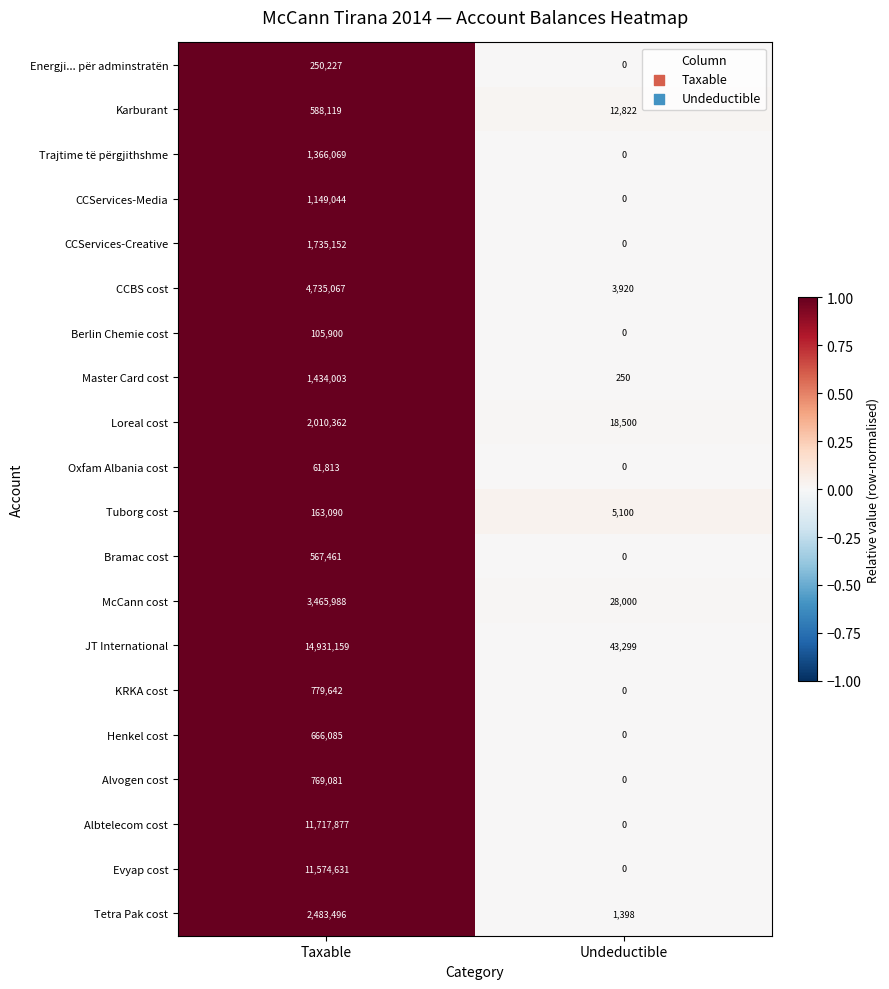

True or false: McCann cost has a value of 5073787 at Taxable.

False